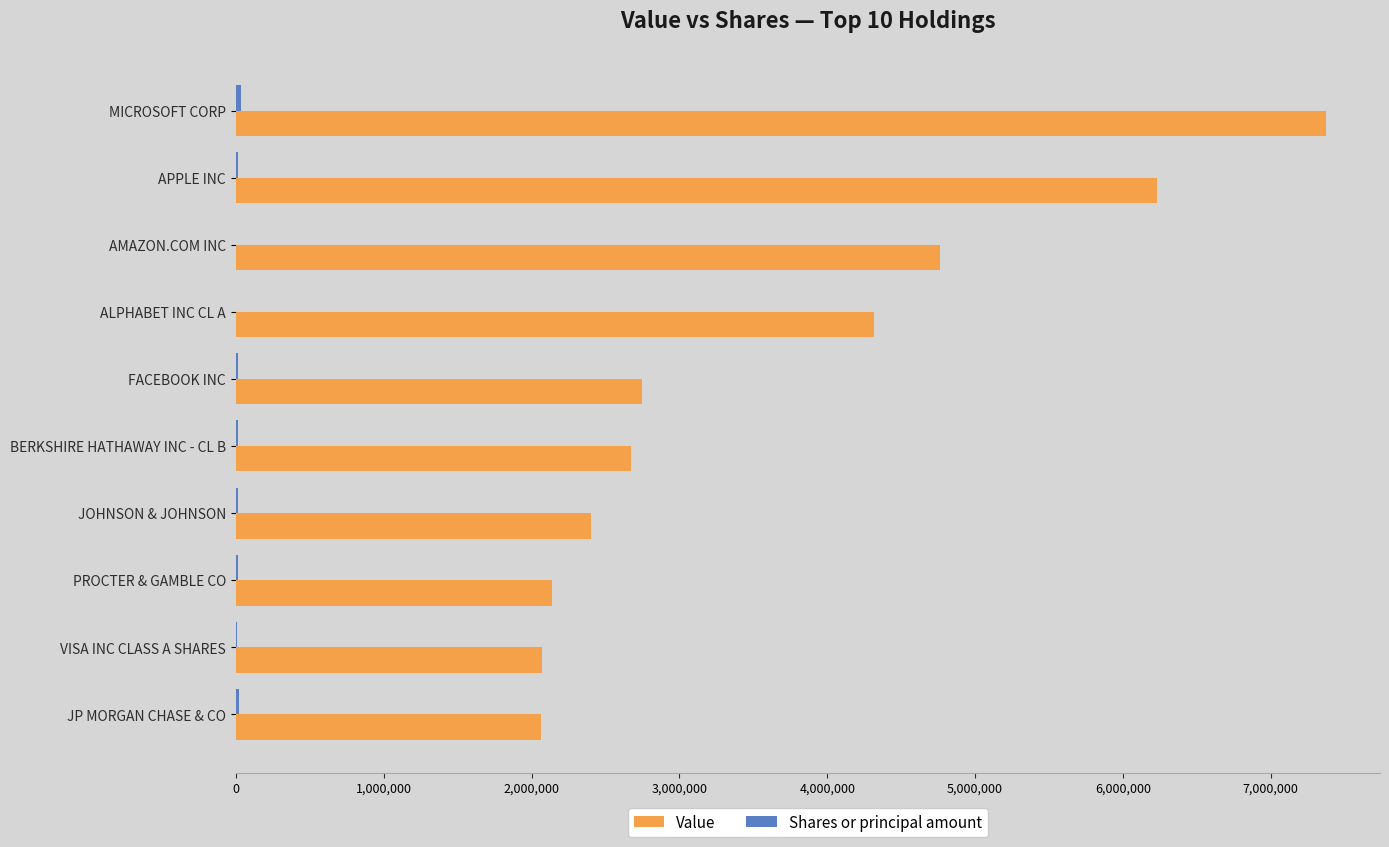

Between APPLE INC and AMAZON.COM INC, which series saw the biggest shift?

Value